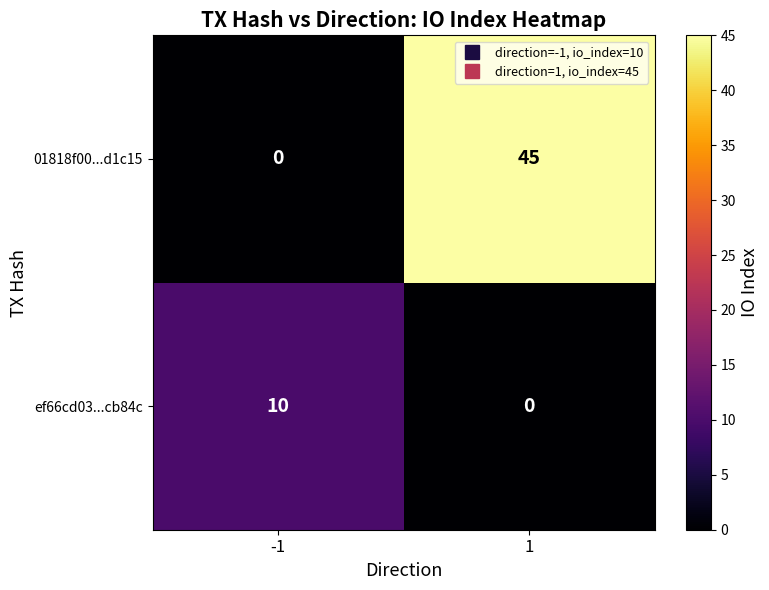

List the labels in order of ef66cd03...cb84c value, smallest first.

1, -1